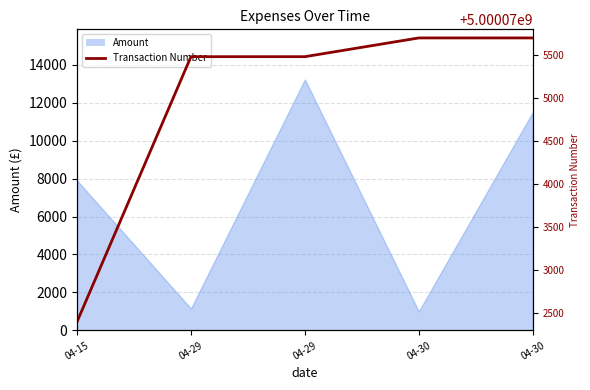

True or false: Amount has a value of 7900 at 04-15.

True